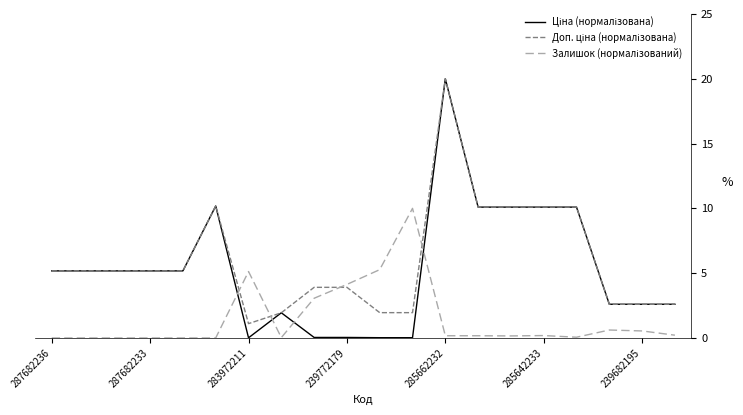

Does the chart display data point markers on the line(s)?

No